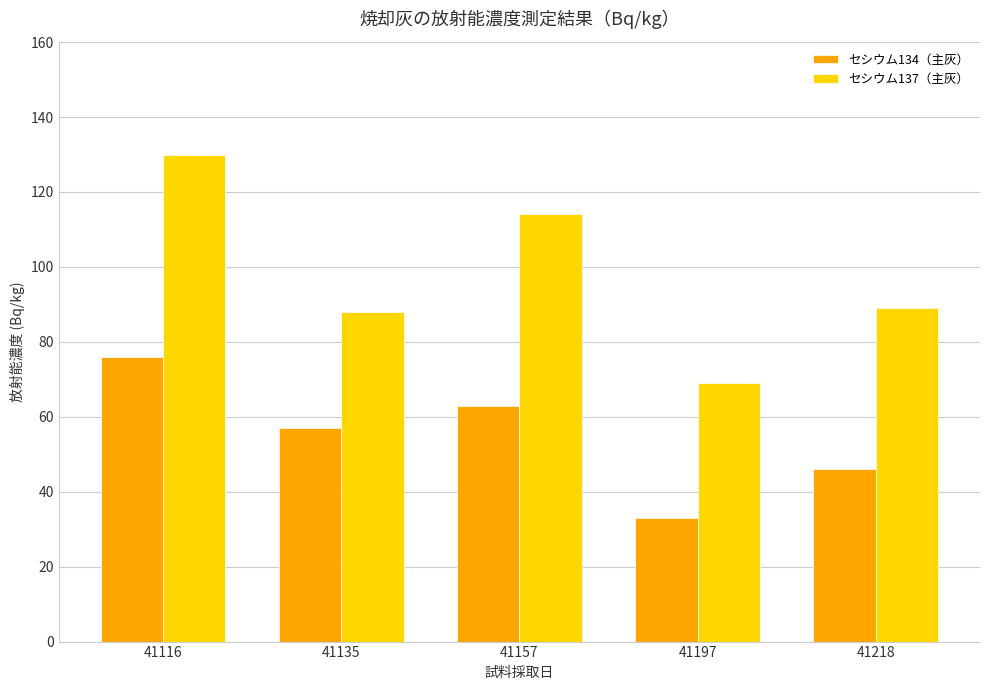

What are all the series names shown in the legend?

セシウム134（主灰）, セシウム137（主灰）